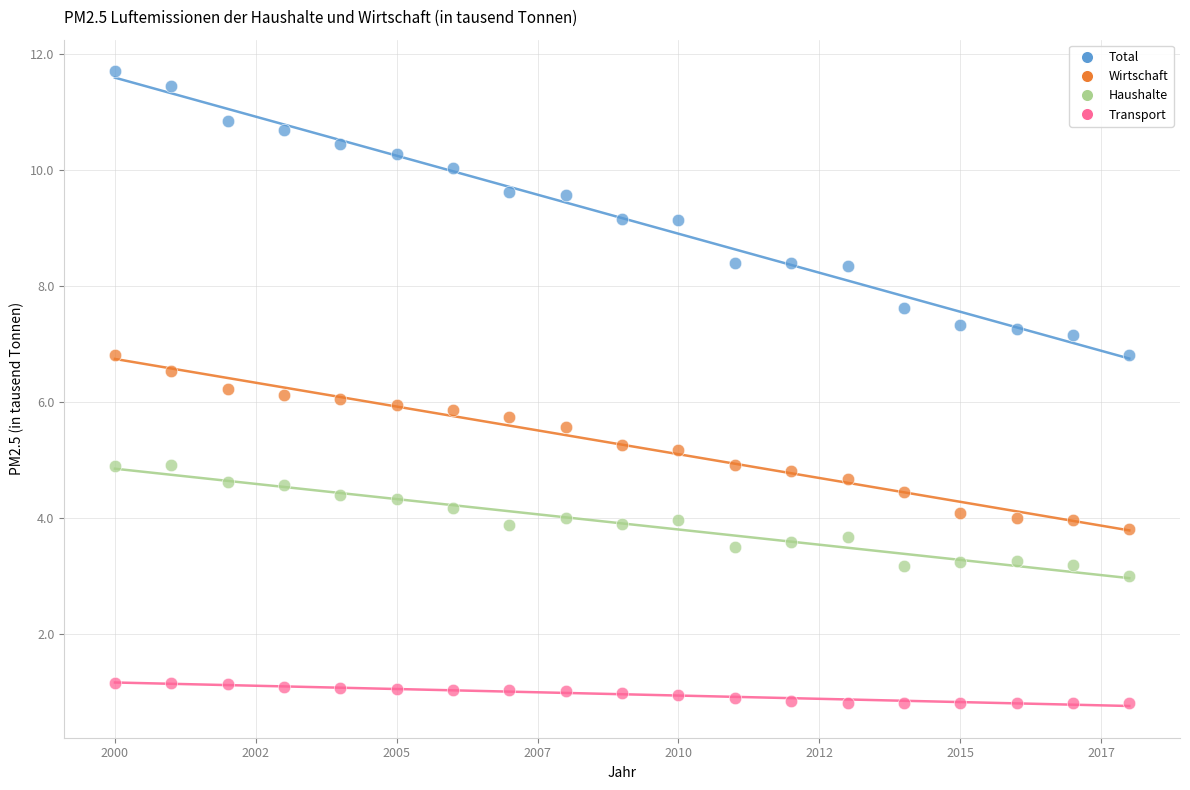

Which series has the widest spread of Y values?

Total